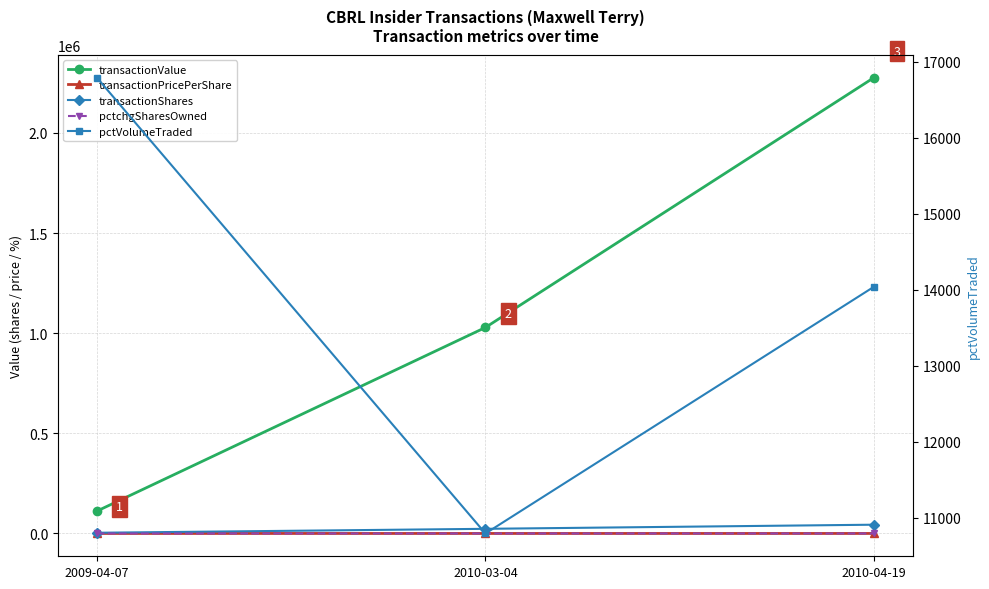

What is the sum of all pctVolumeTraded values?

41627.0